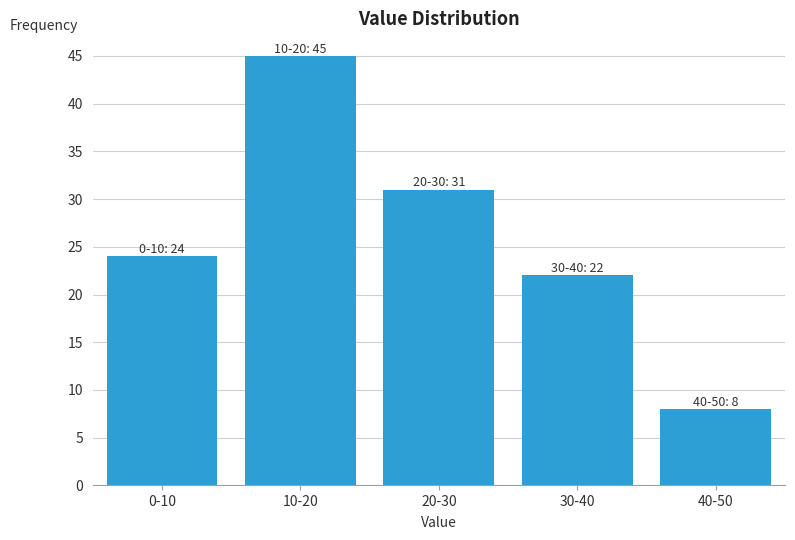

Reading left to right, what are all the values shown in this chart?

0-10=24	10-20=45	20-30=31	30-40=22	40-50=8